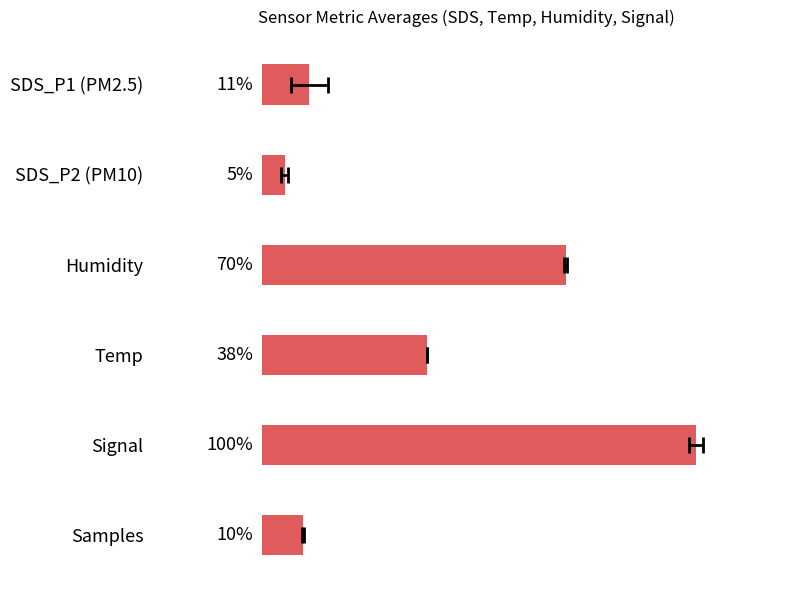

Where does the data first go above 38?

Humidity